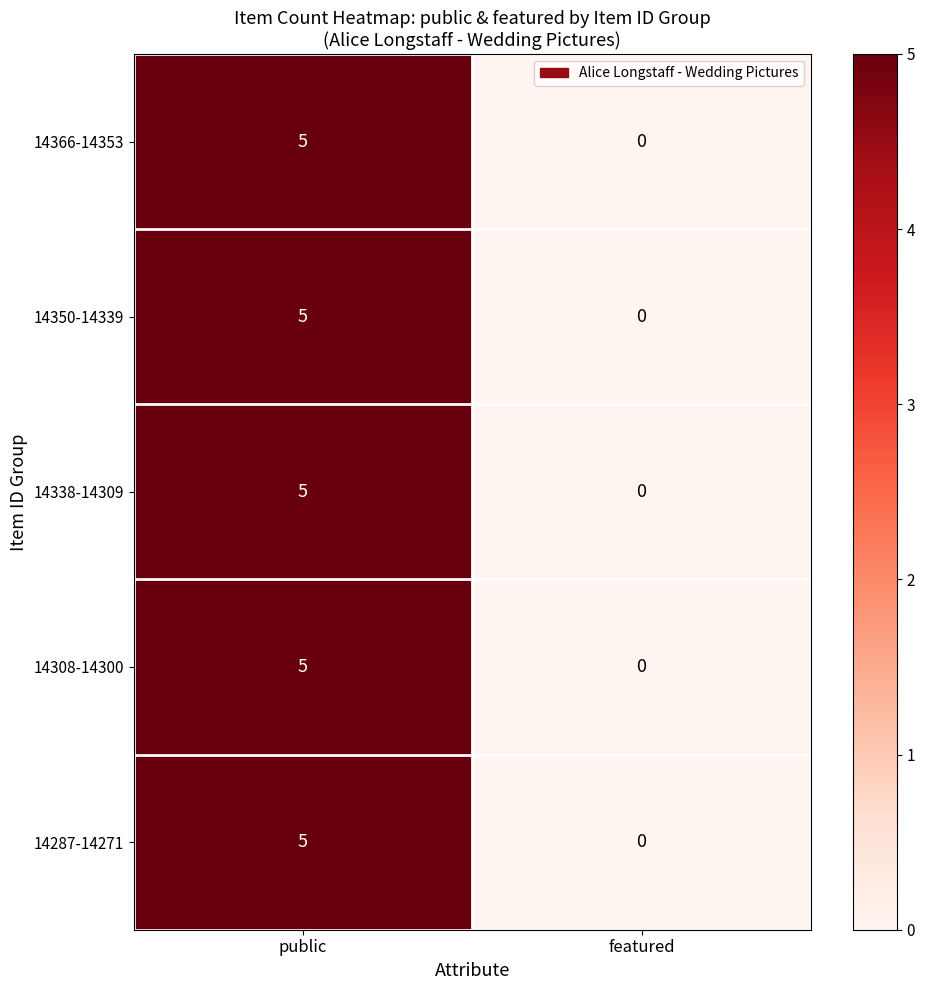

List the labels in order of 14350-14339 value, smallest first.

featured, public